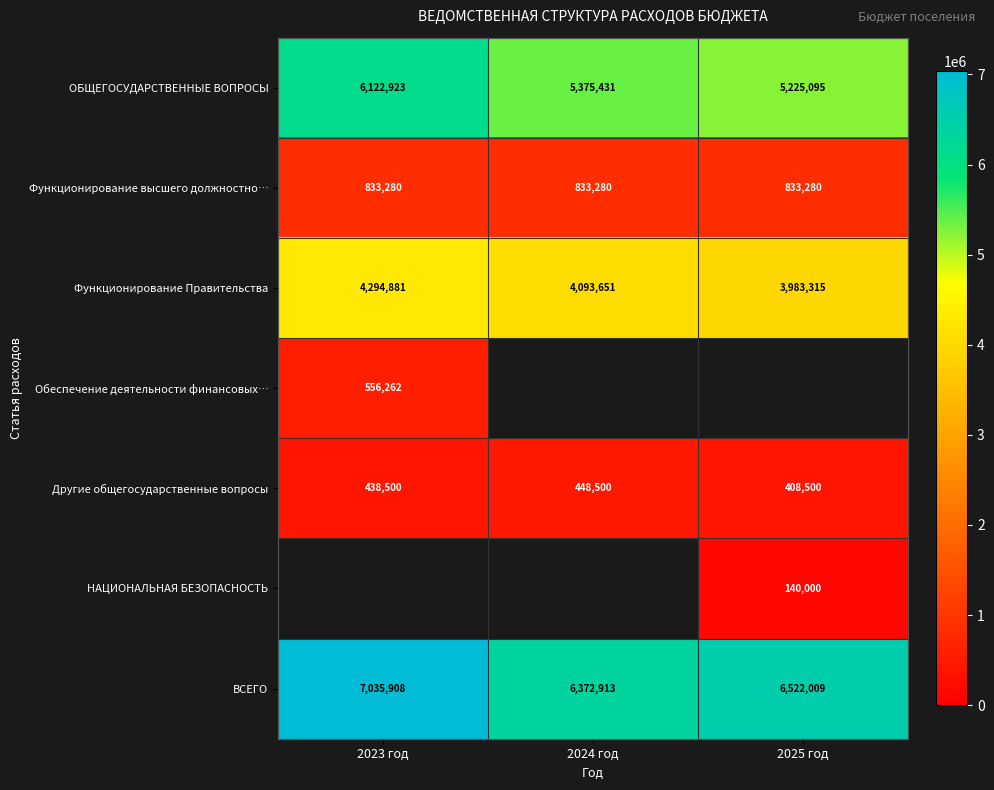

What is the sum of the Другие общегосударственные вопросы values at 2024 год and 2023 год?

887000